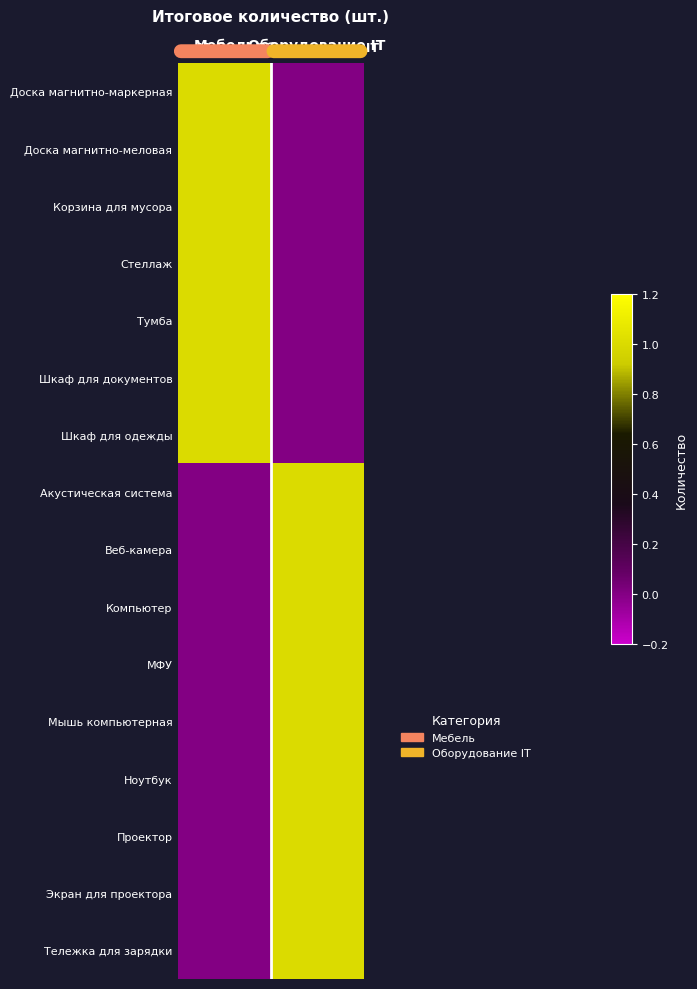

What is the total value across all series at Мебель?

7